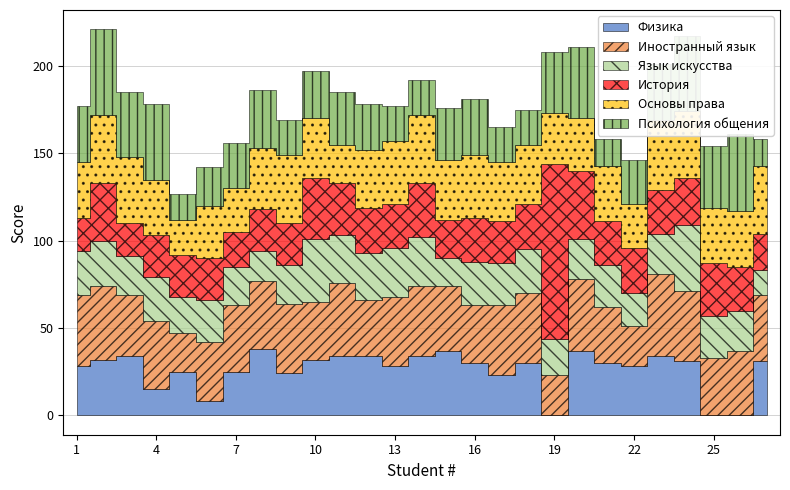

What is the total value across all series at 4?

178